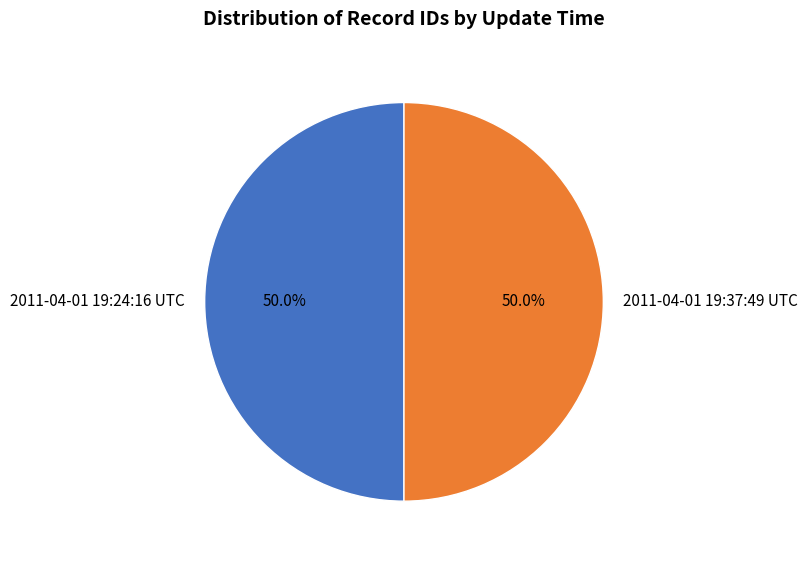

To the nearest percent, what portion does 2011-04-01 19:24:16 UTC represent?

50%